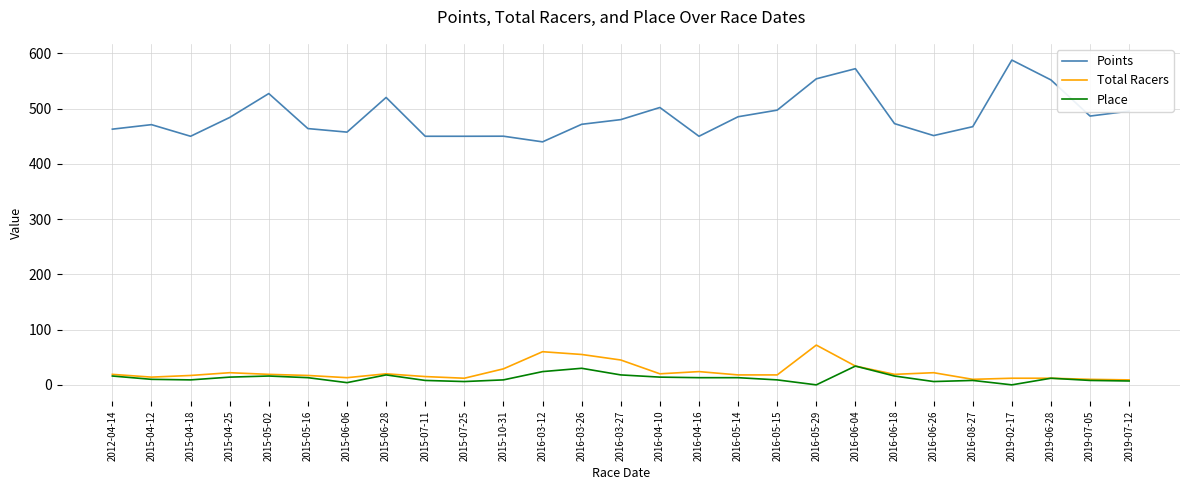

Count the number of data series in this chart.

3